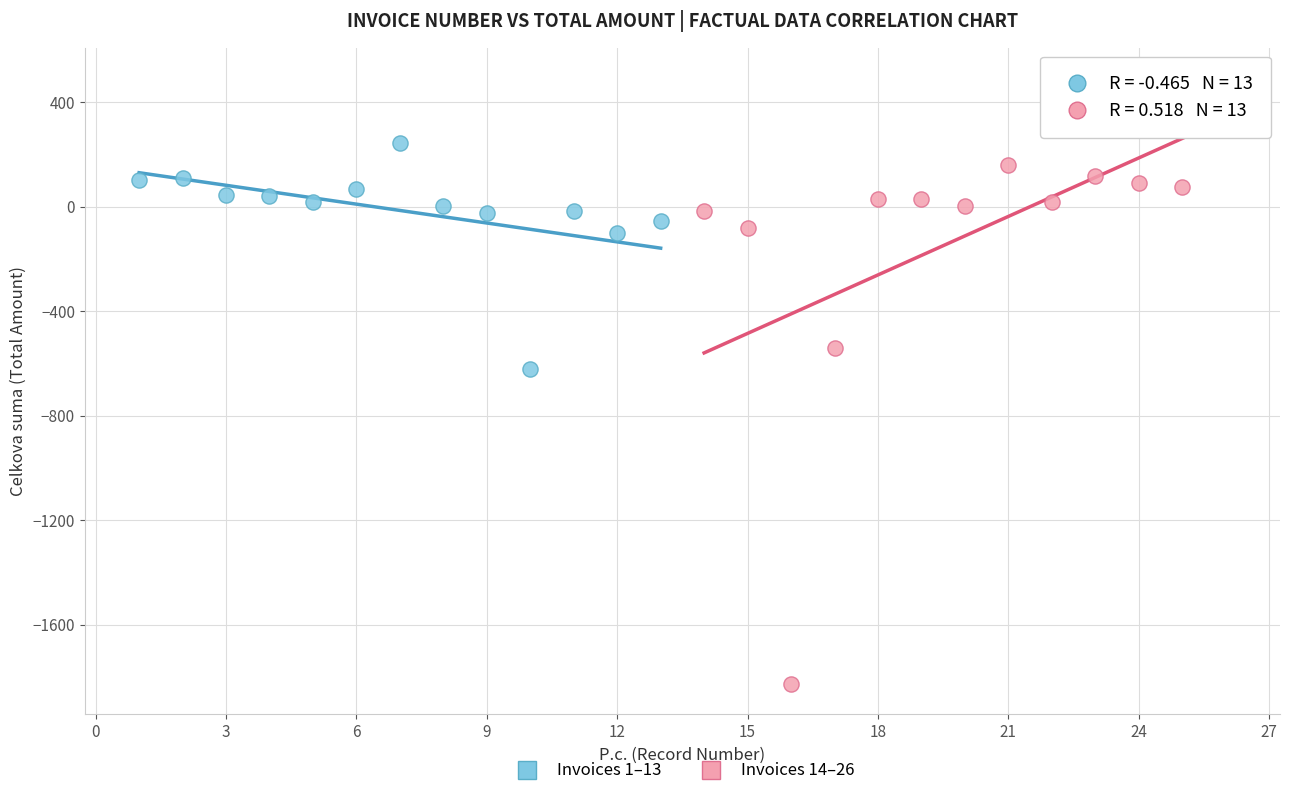

Which series contains the lowest Y value?

Invoices 14–26